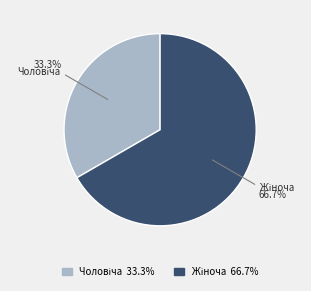

Is there a majority slice in this chart?

Yes